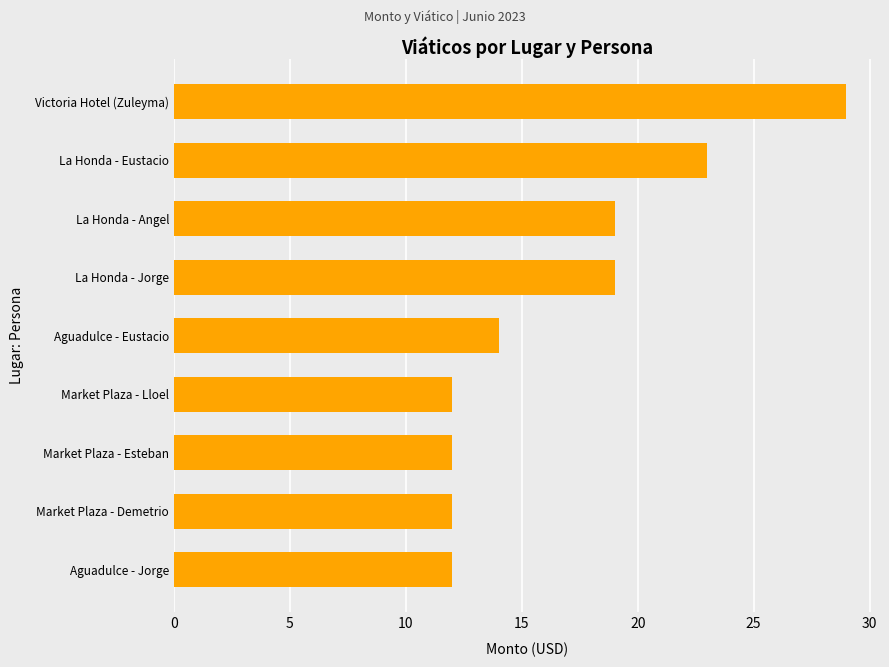

What is the maximum value shown in the chart?

29